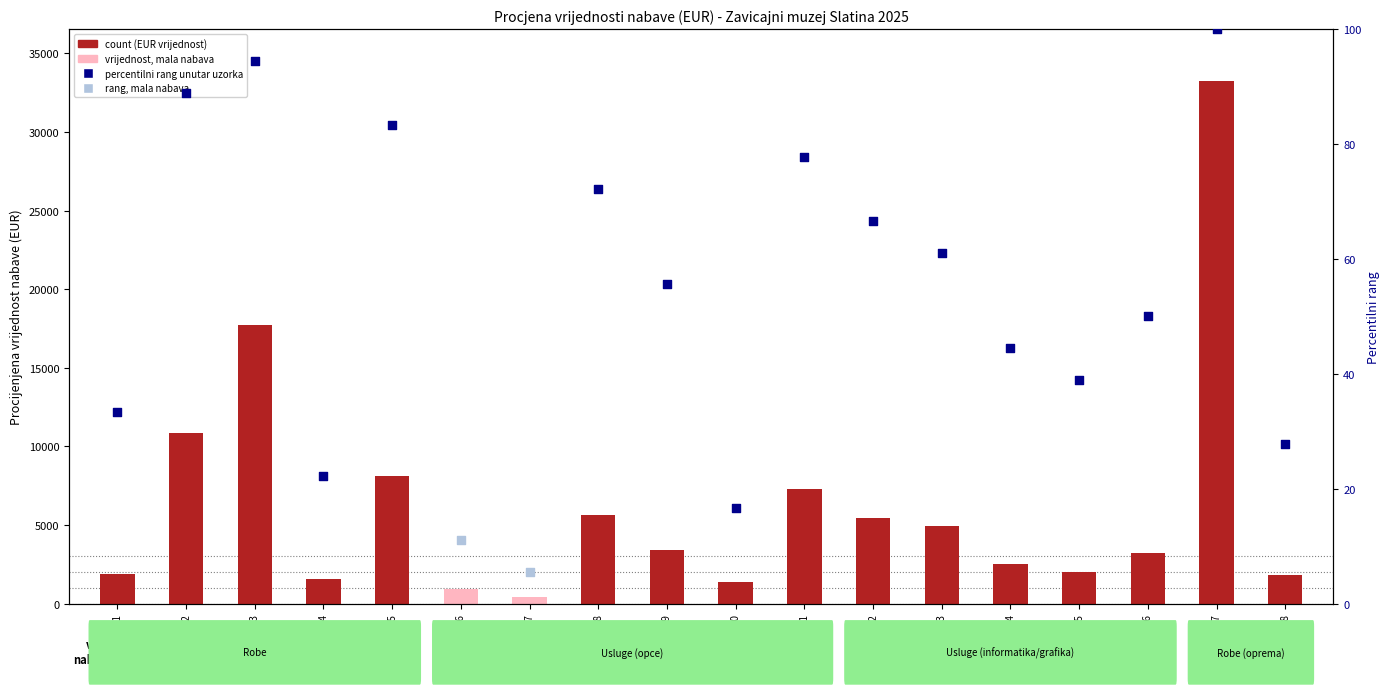

Which has a higher value, 0010 or 0012?

0012